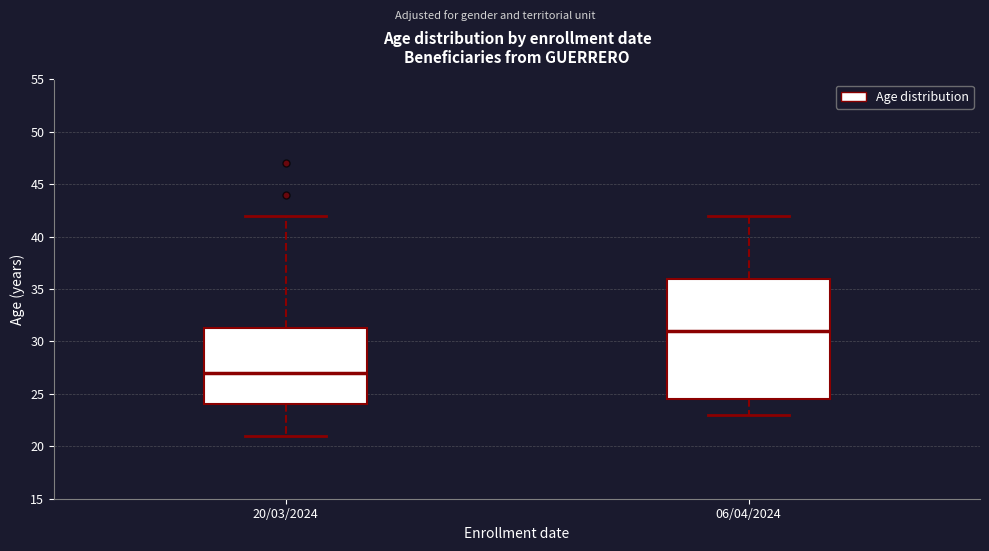

Which box has the highest median line?

06/04/2024